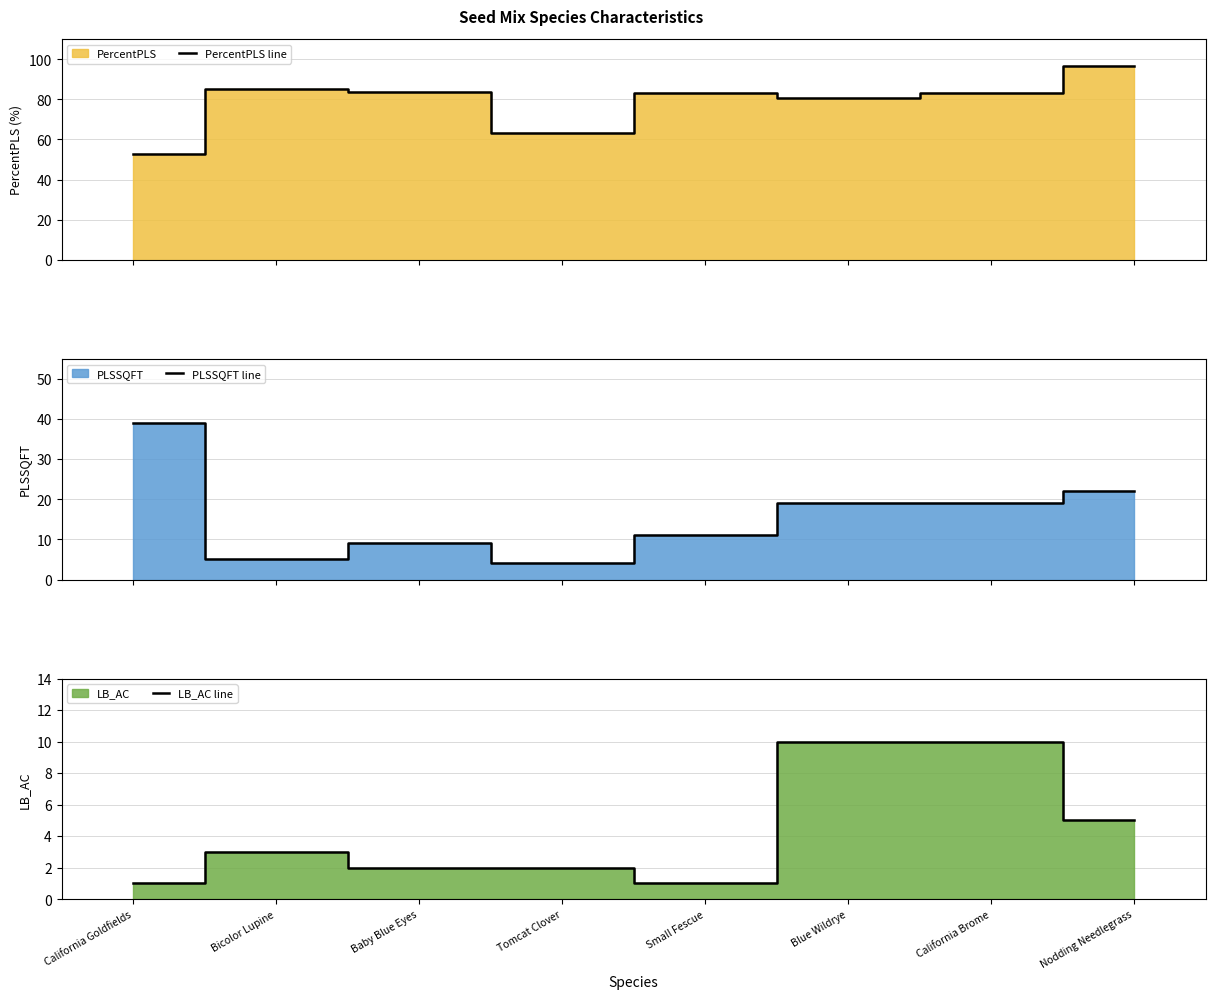

How many interior local peaks does the LB_AC line series have?

1